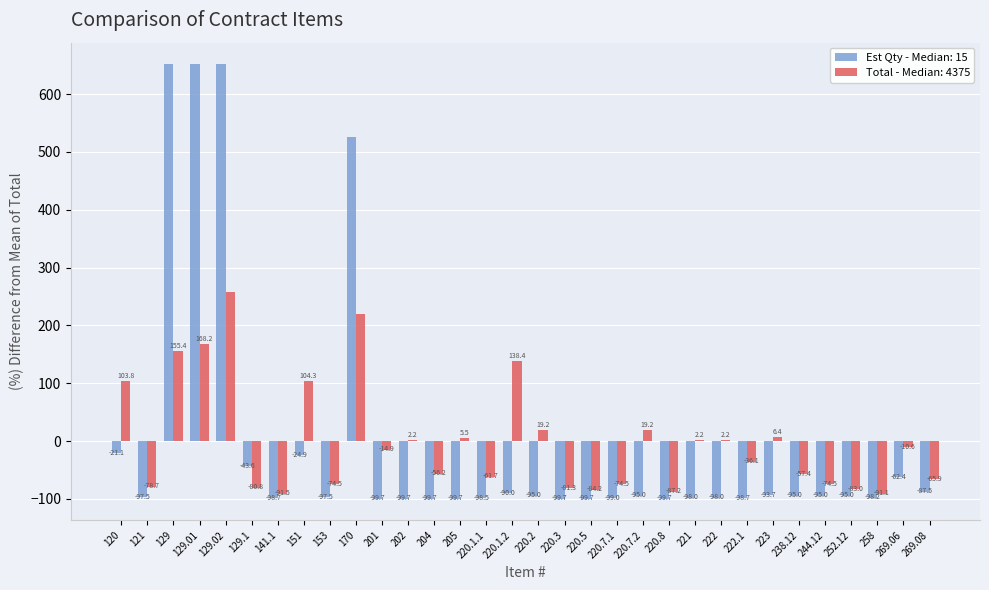

At which label does Total - Median: 4375 reach its peak?

129.02